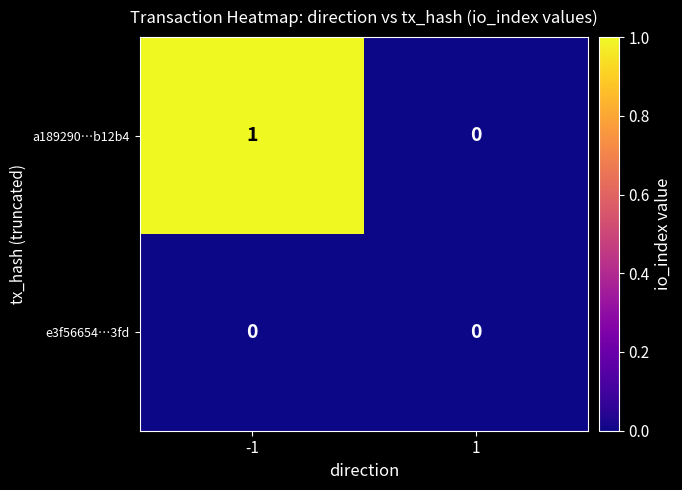

The value of e3f56654…3fd at -1 is 0. True or false?

True